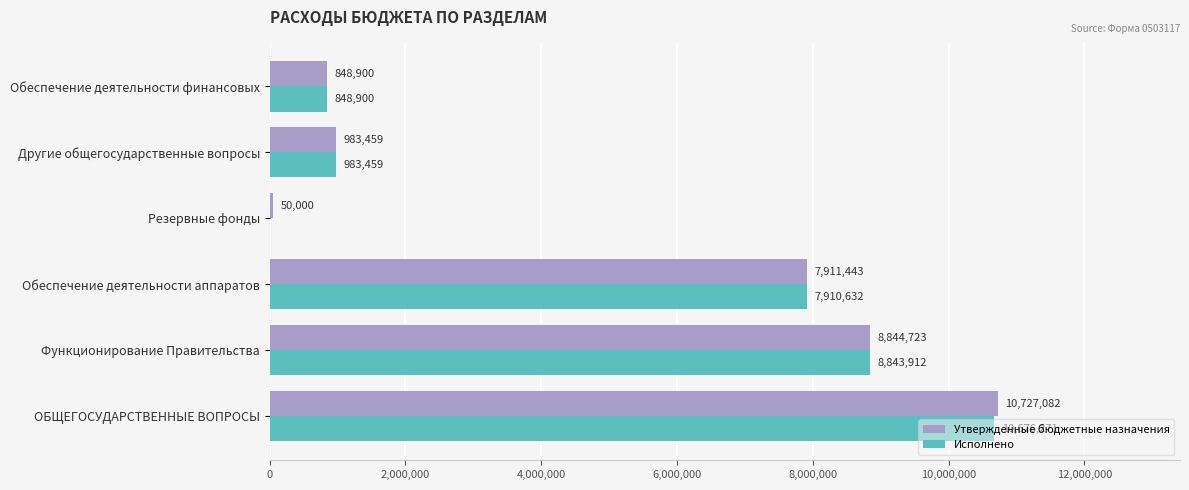

Where is Исполнено nearest to the value 5338135?

Обеспечение деятельности аппаратов